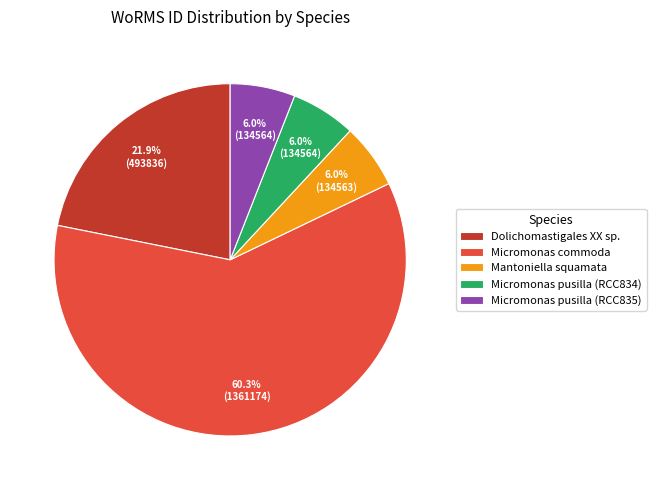

Is there a majority slice in this chart?

Yes